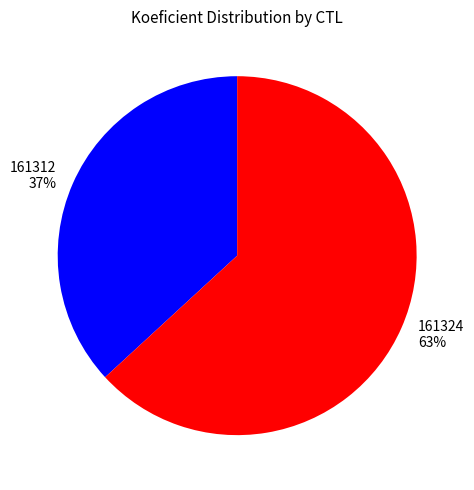

Combined, do 161312 and 161324 account for over 50%?

Yes